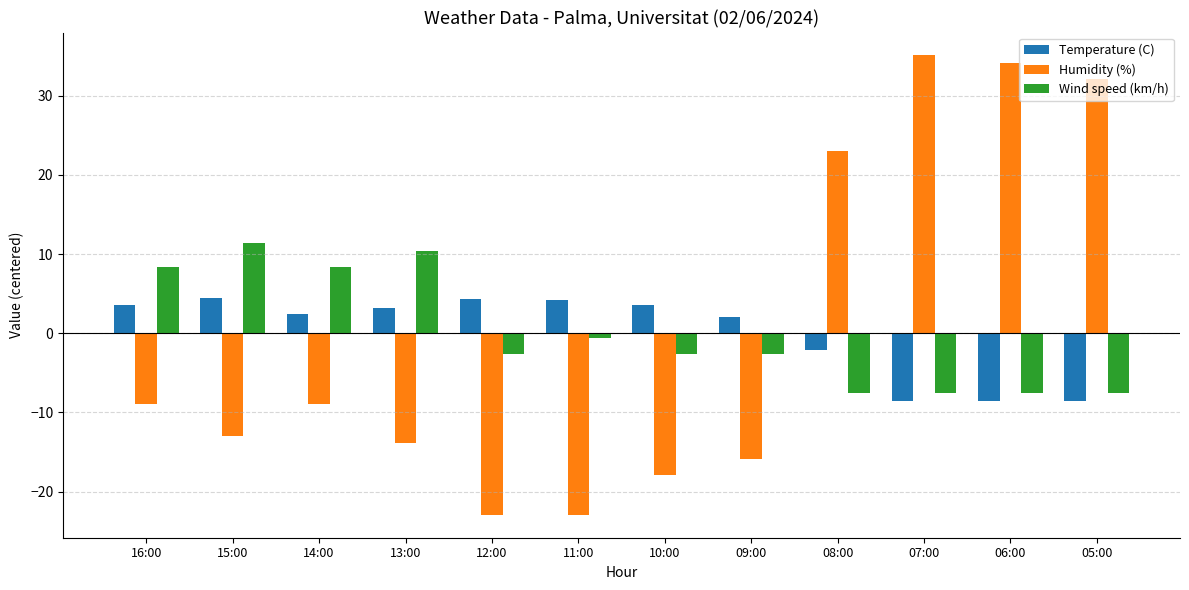

How many categories are shown in the chart?

12